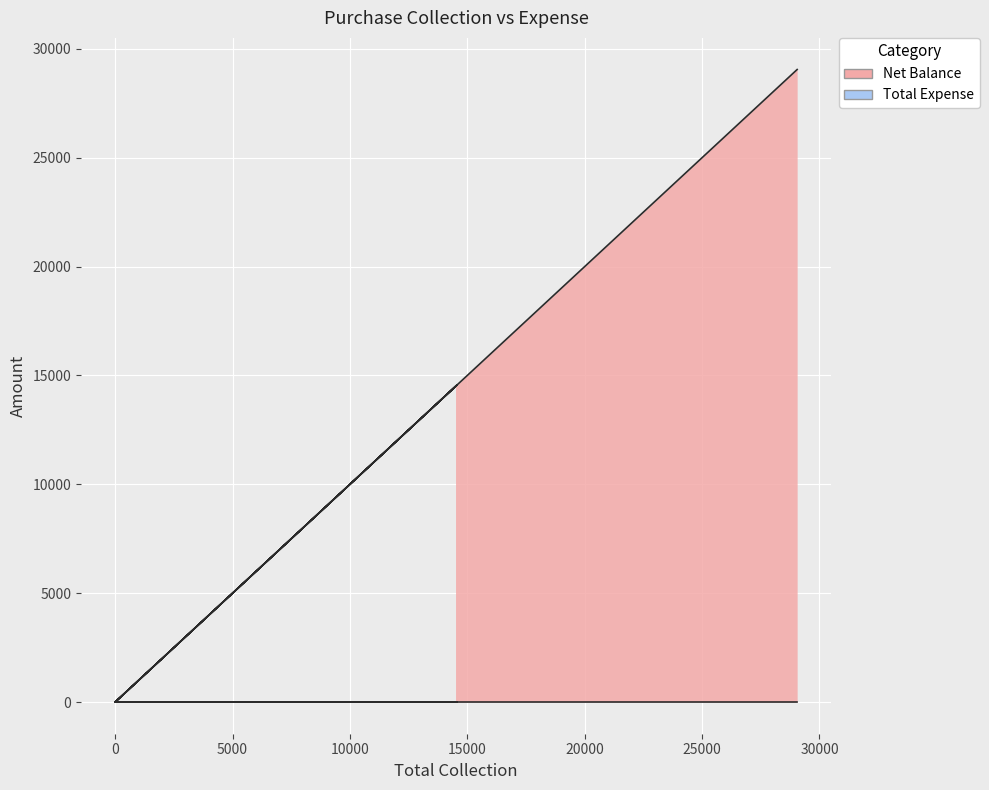

What is the difference between the maximum and minimum values?

29050